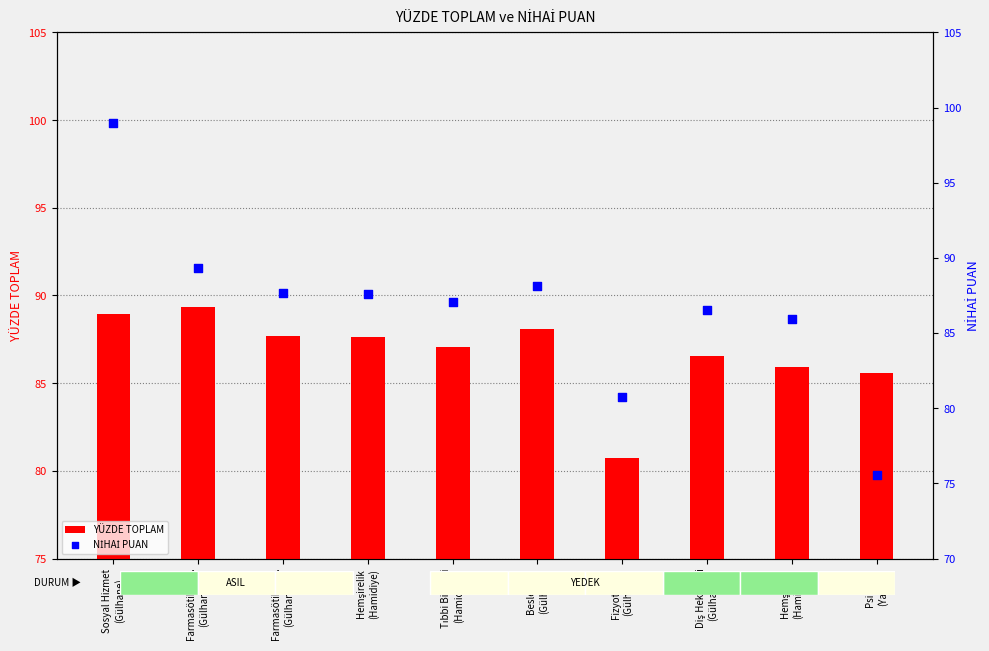

At how many categories does at least one series exceed 84?

9